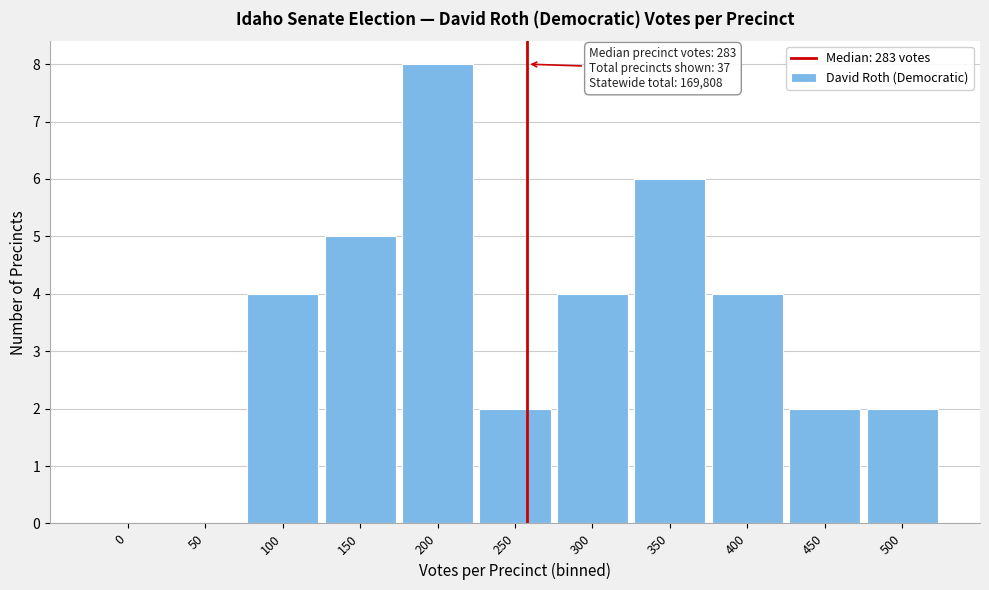

Reading left to right, list all the values displayed in this chart.

0=0	50=0	100=4	150=5	200=8	250=2	300=4	350=6	400=4	450=2	500=2